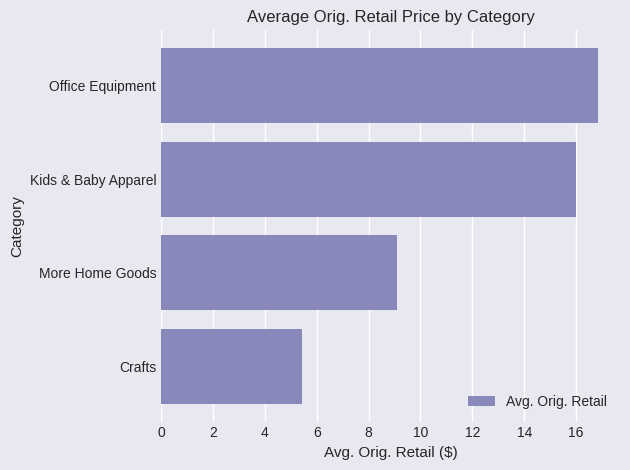

List the labels in order of value, largest first.

Office Equipment, Kids & Baby Apparel, More Home Goods, Crafts